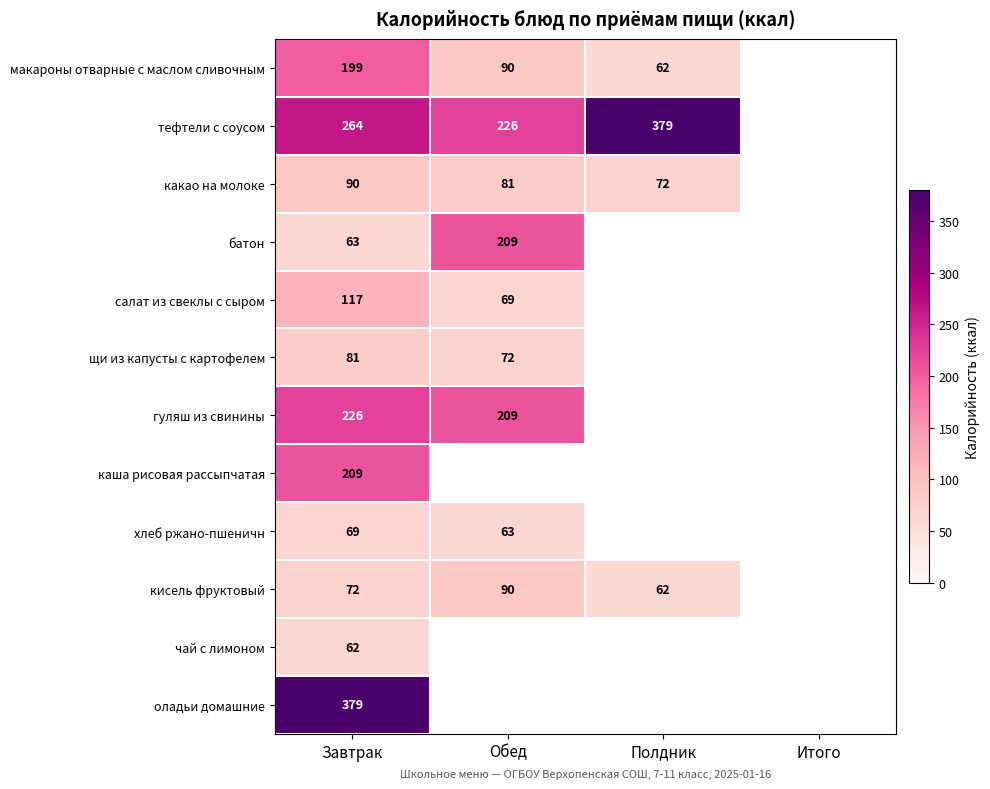

Is it true that щи из капусты с картофелем equals 72 at Обед?

True